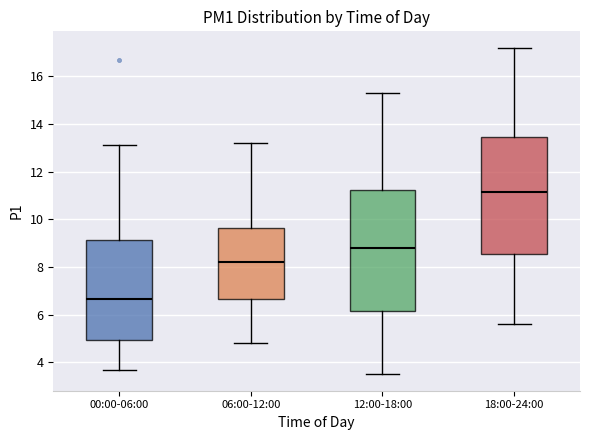

Where does the upper whisker of the box for 00:00-06:00 end on the y-axis? The values are not printed on the chart, so give them approximately, as read against the axis.

13.2